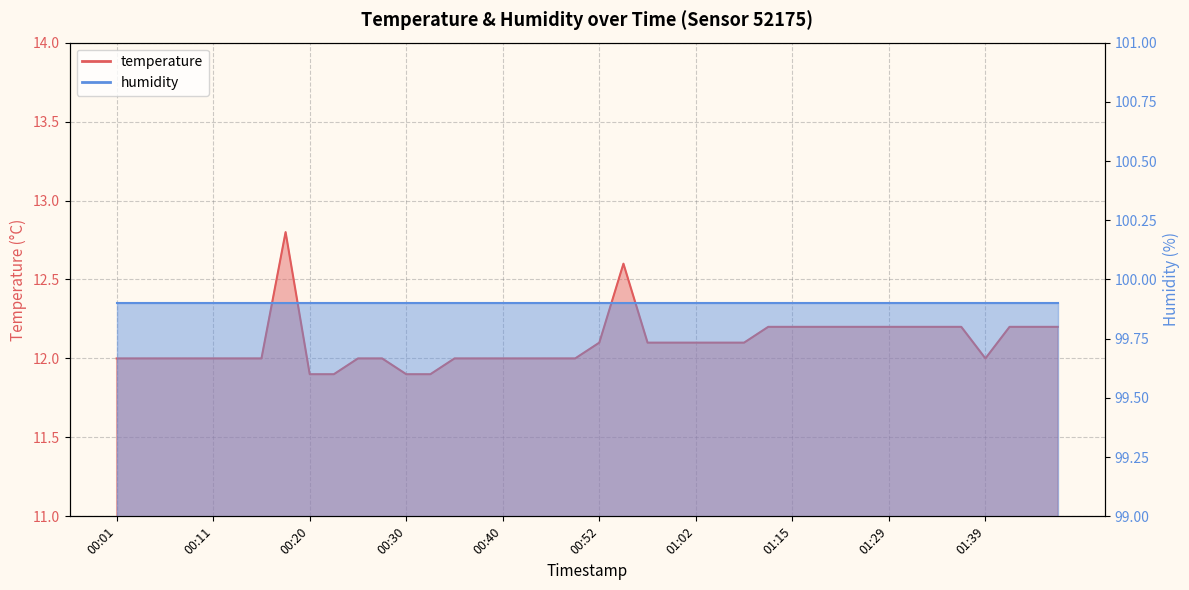

List the labels in order of value, smallest first.

00:20, 00:23, 00:30, 00:33, 00:01, 00:03, 00:06, 00:08, 00:11, 00:13, 00:16, 00:25, 00:28, 00:35, 00:38, 00:40, 00:42, 00:45, 00:47, 01:39, 00:52, 00:57, 01:00, 01:02, 01:05, 01:10, 01:13, 01:15, 01:18, 01:20, 01:26, 01:29, 01:31, 01:34, 01:36, 01:41, 01:44, 01:46, 00:55, 00:18